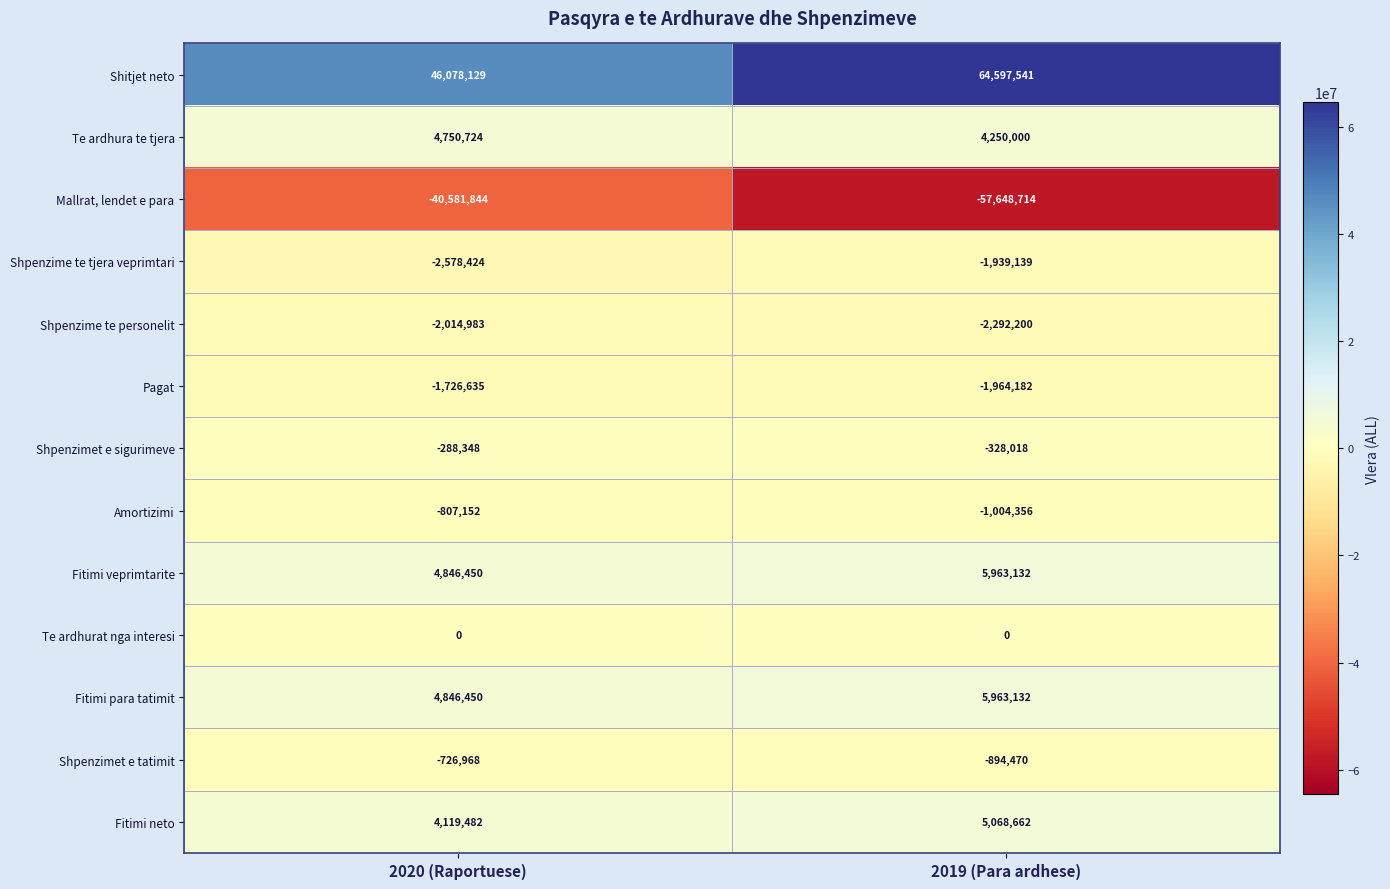

Reading left to right, extract all data points from this chart.

Shitjet neto: 46078129	64597541
Te ardhura te tjera: 4750724	4250000
Mallrat, lendet e para: -40581844	-57648714
Shpenzime te tjera veprimtari: -2578424	-1939139
Shpenzime te personelit: -2014983	-2292200
Pagat: -1726635	-1964182
Shpenzimet e sigurimeve: -288348	-328018
Amortizimi: -807152	-1004356
Fitimi veprimtarite: 4846450	5963132
Te ardhurat nga interesi: 0	0
Fitimi para tatimit: 4846450	5963132
Shpenzimet e tatimit: -726968	-894470
Fitimi neto: 4119482	5068662